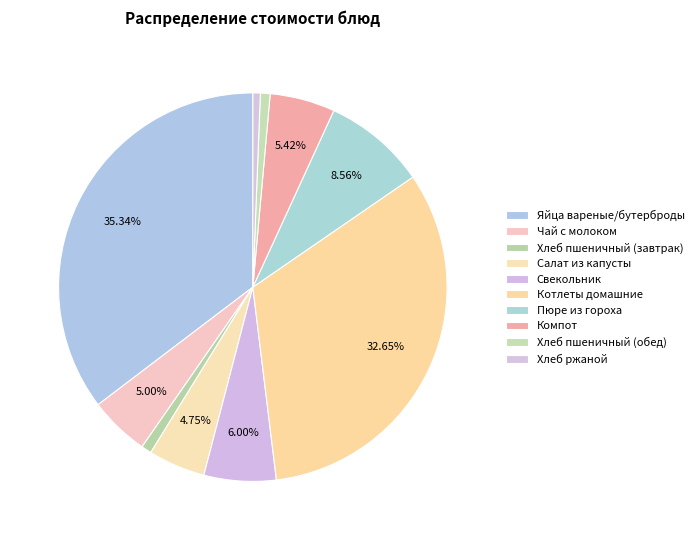

To the nearest percent, what percentage of the pie is Компот?

5%